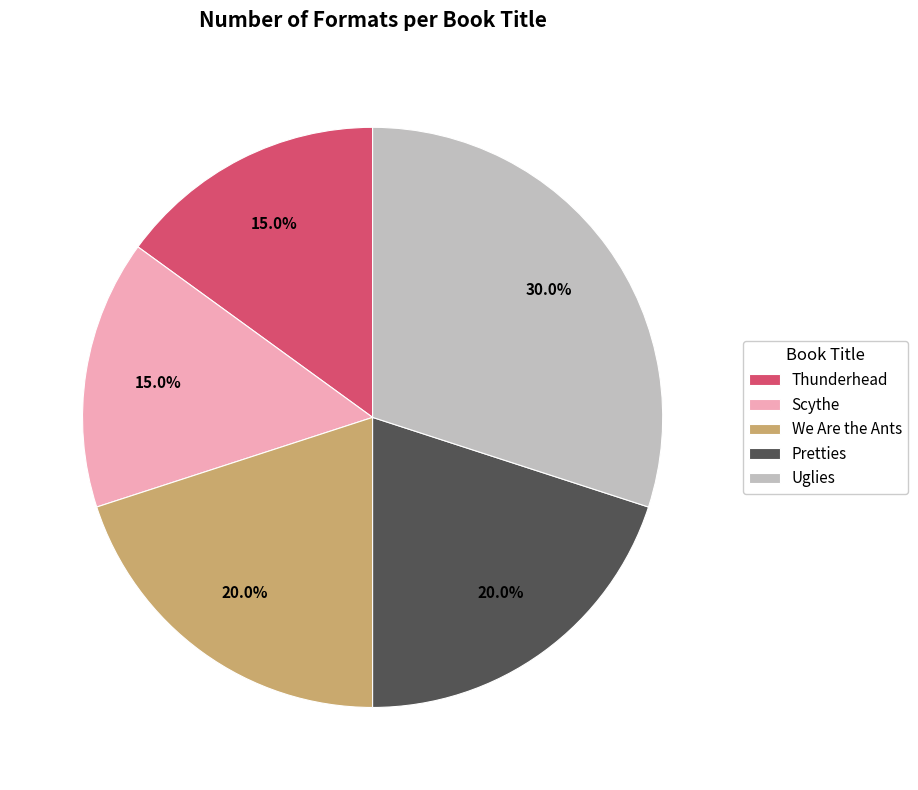

The Pretties slice represents 27% of the pie. True or false?

False